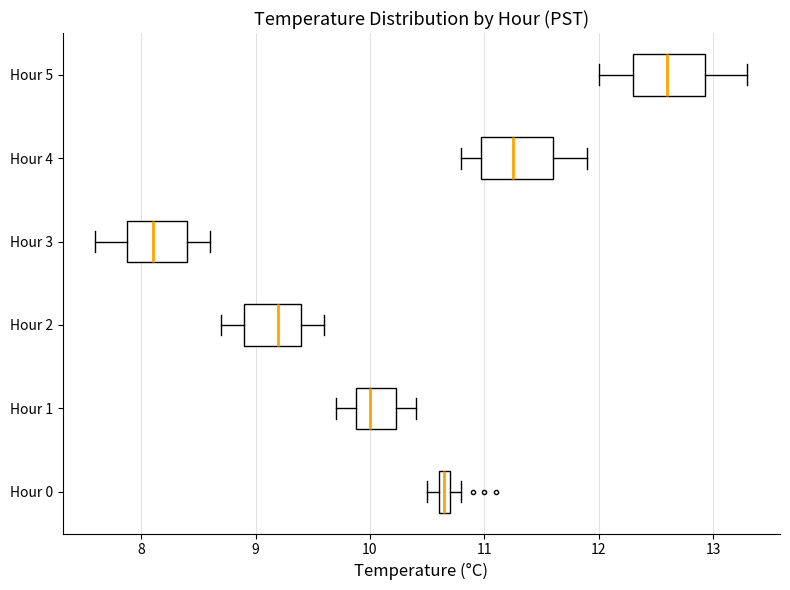

Where is the left edge of the box for Hour 0 on the x-axis? The values are not printed on the chart, so give them approximately, as read against the axis.

10.6